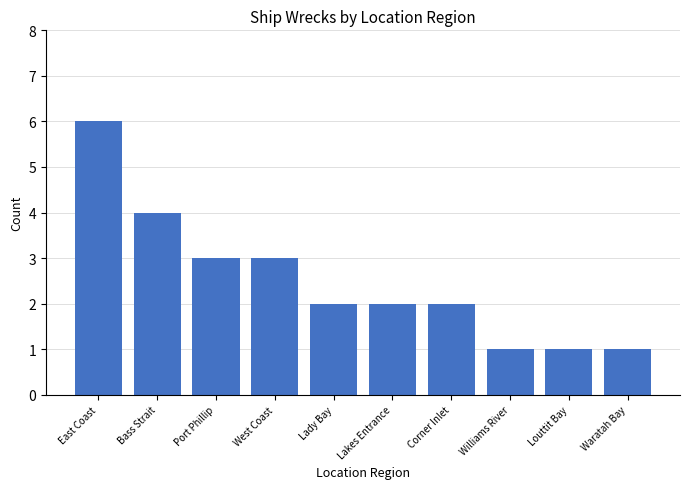

At which label does the data first exceed 2?

East Coast